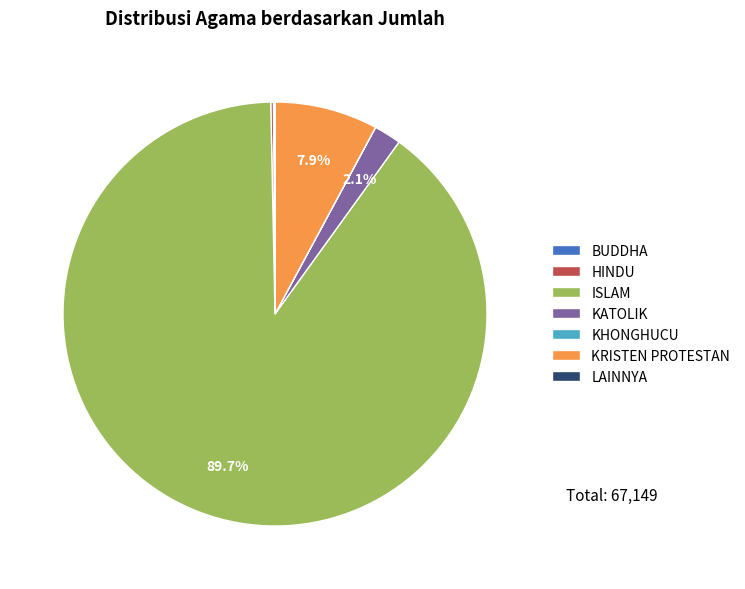

Do KATOLIK and KRISTEN PROTESTAN together represent more than half of the pie?

No